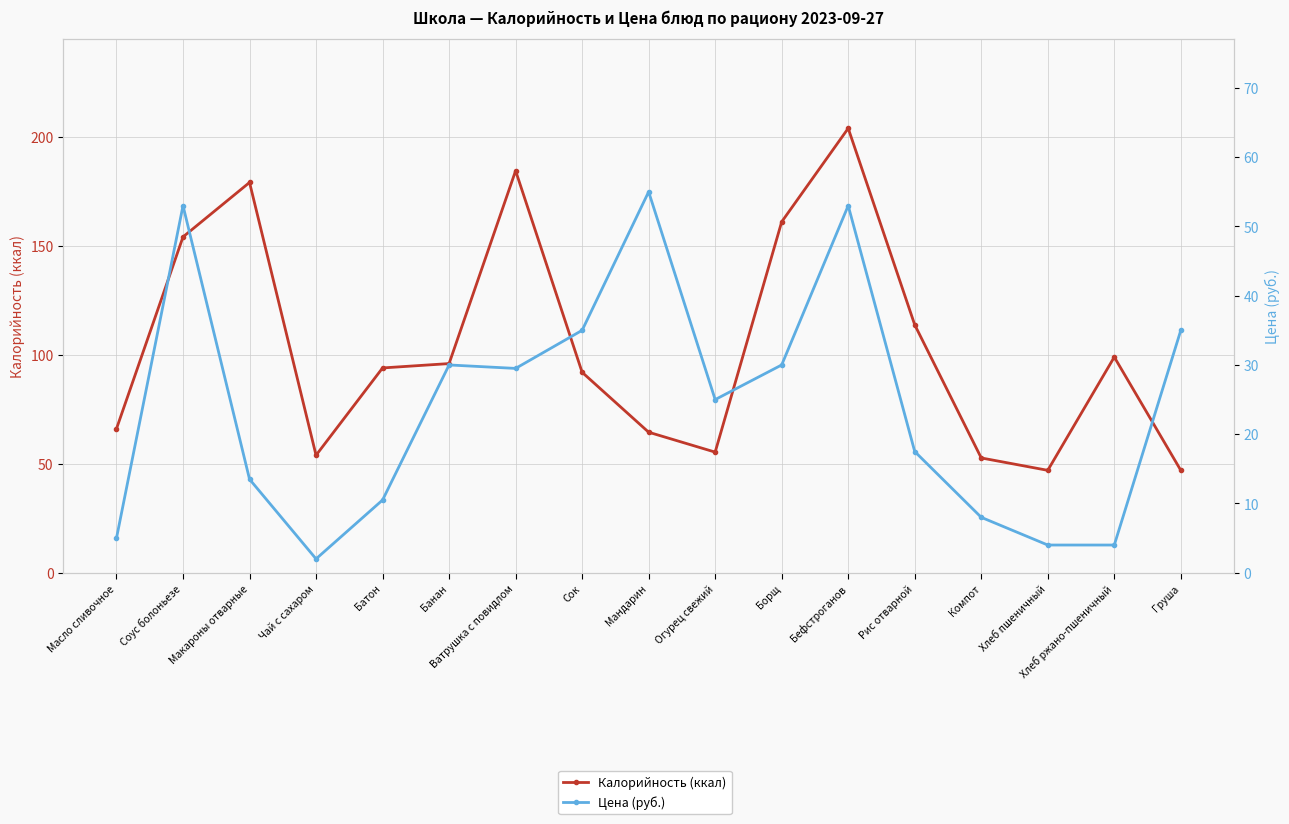

True or false: Калорийность (ккал) and Цена (руб.) cross at least once.

False